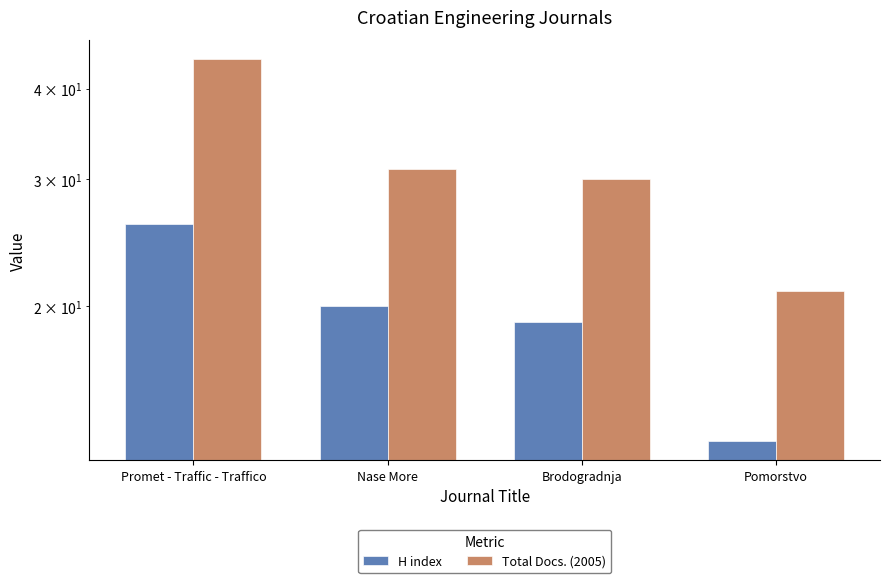

Reading right to left, transcribe all the data shown in this chart.

H index: Pomorstvo=13	Brodogradnja=19	Nase More=20	Promet - Traffic - Traffico=26
Total Docs. (2005): Pomorstvo=21	Brodogradnja=30	Nase More=31	Promet - Traffic - Traffico=44